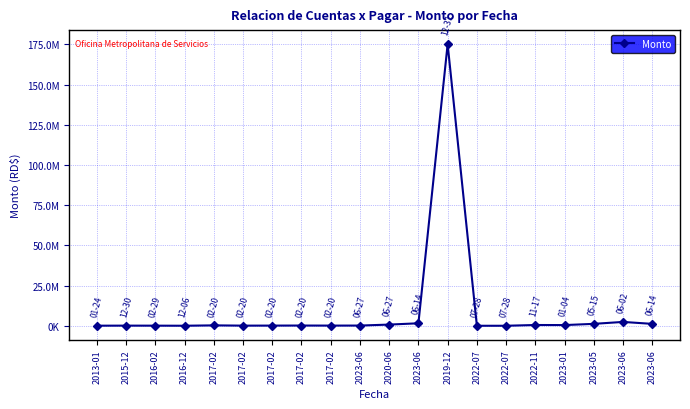

Is this an area chart (filled region under the line)?

No